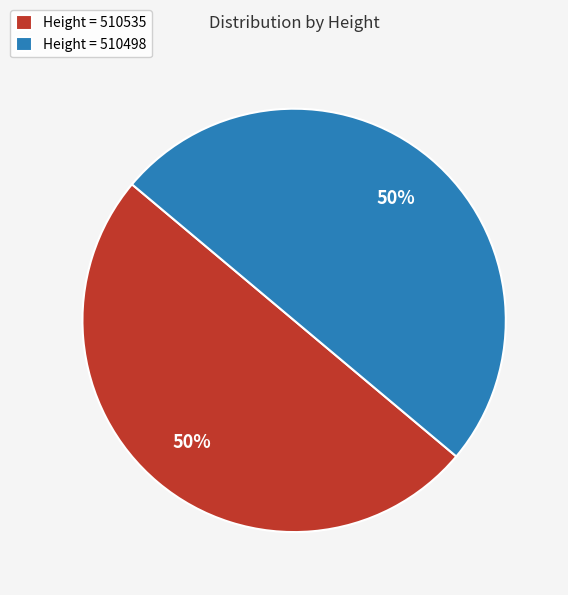

What is the ratio of the value at Height = 510535 to the value at Height = 510498?

1.0